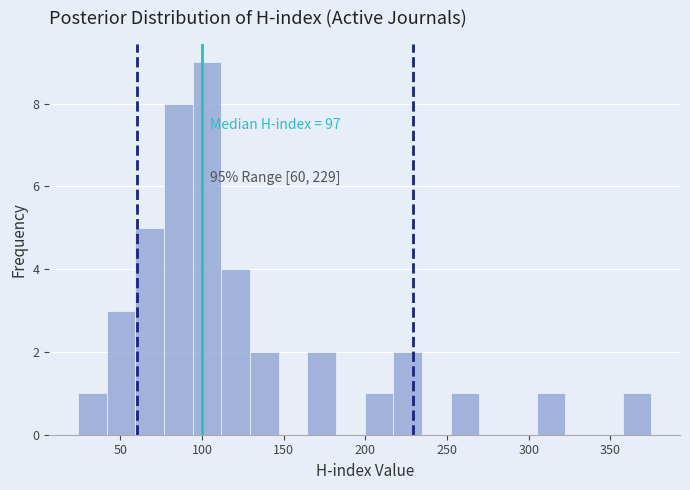

Around what value on the x-axis is the tallest bar? Give the approximate position of its centre, as read against the axis.

105